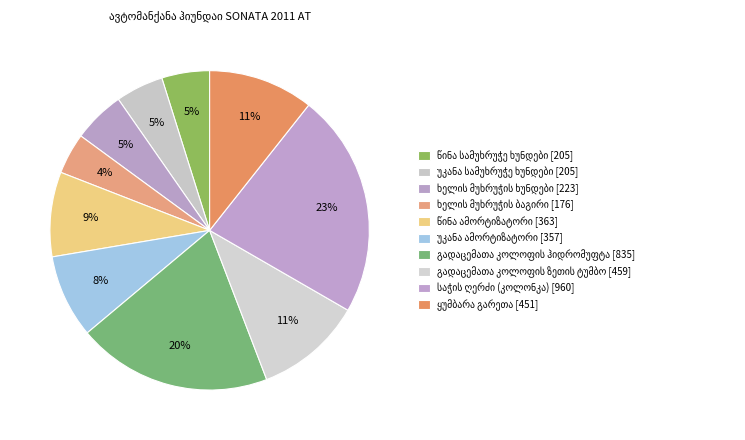

The უკანა სამუხრუჭე ხუნდები slice represents 5% of the pie. True or false?

True